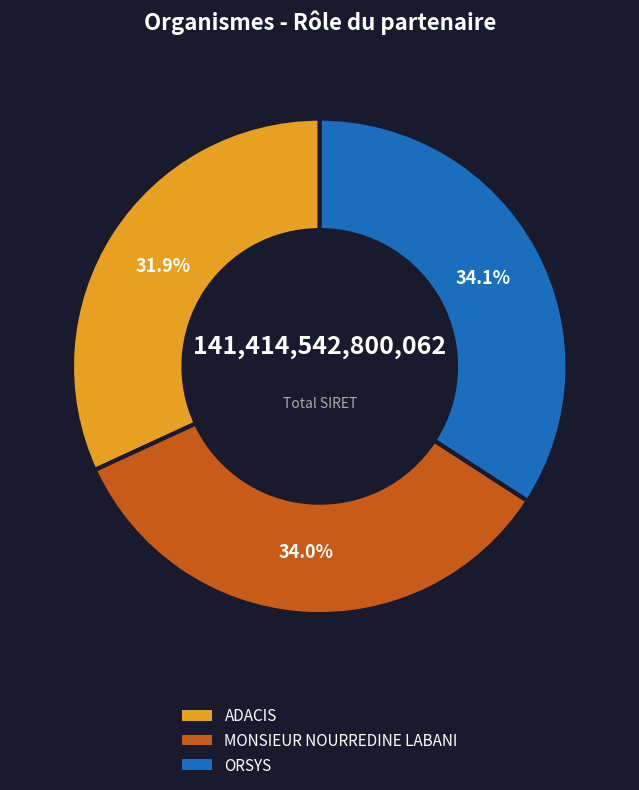

To the nearest percent, what is the combined percentage of ORSYS and ADACIS?

66%